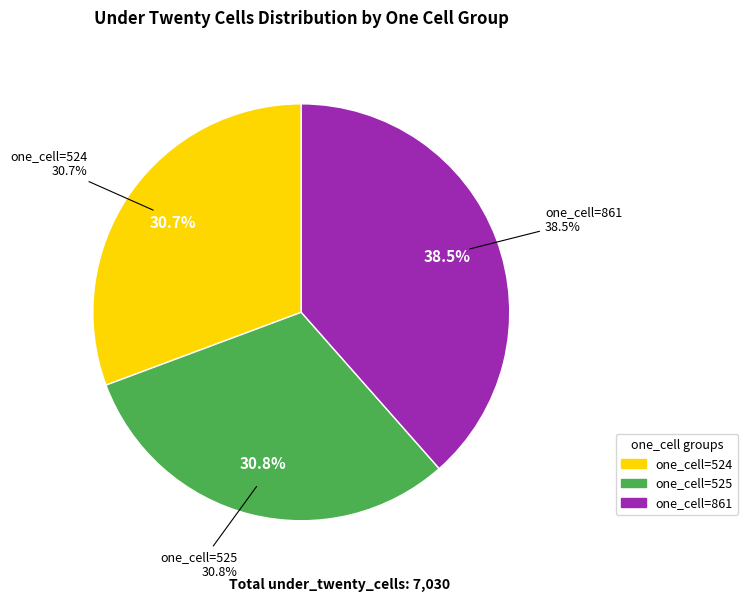

How many slices are in this pie chart?

3